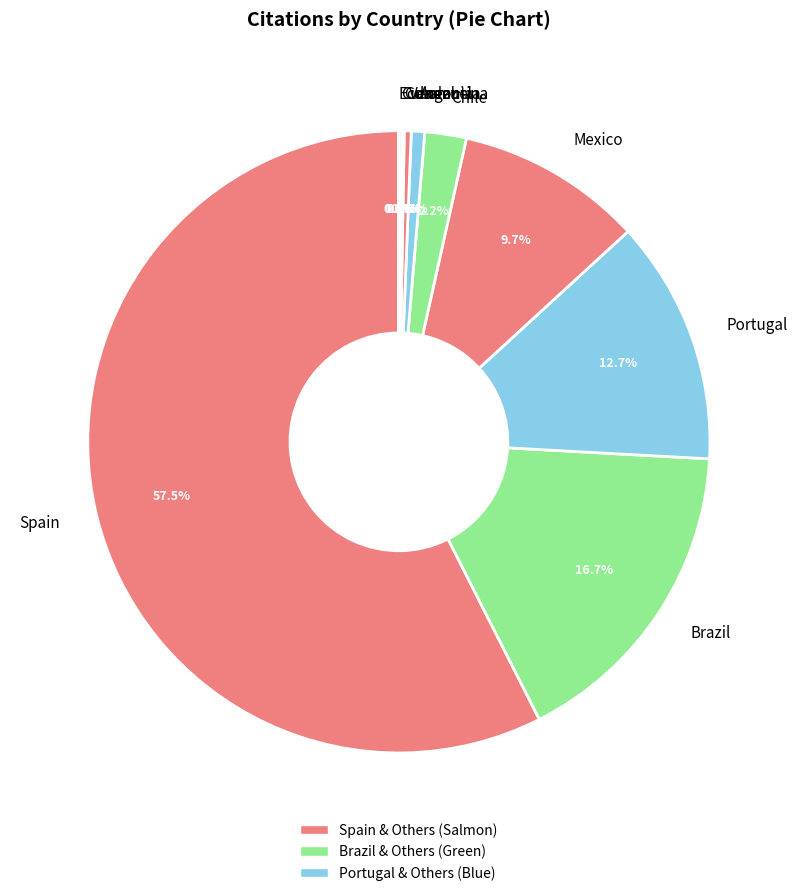

What portion of the pie excludes Mexico?

90.3%